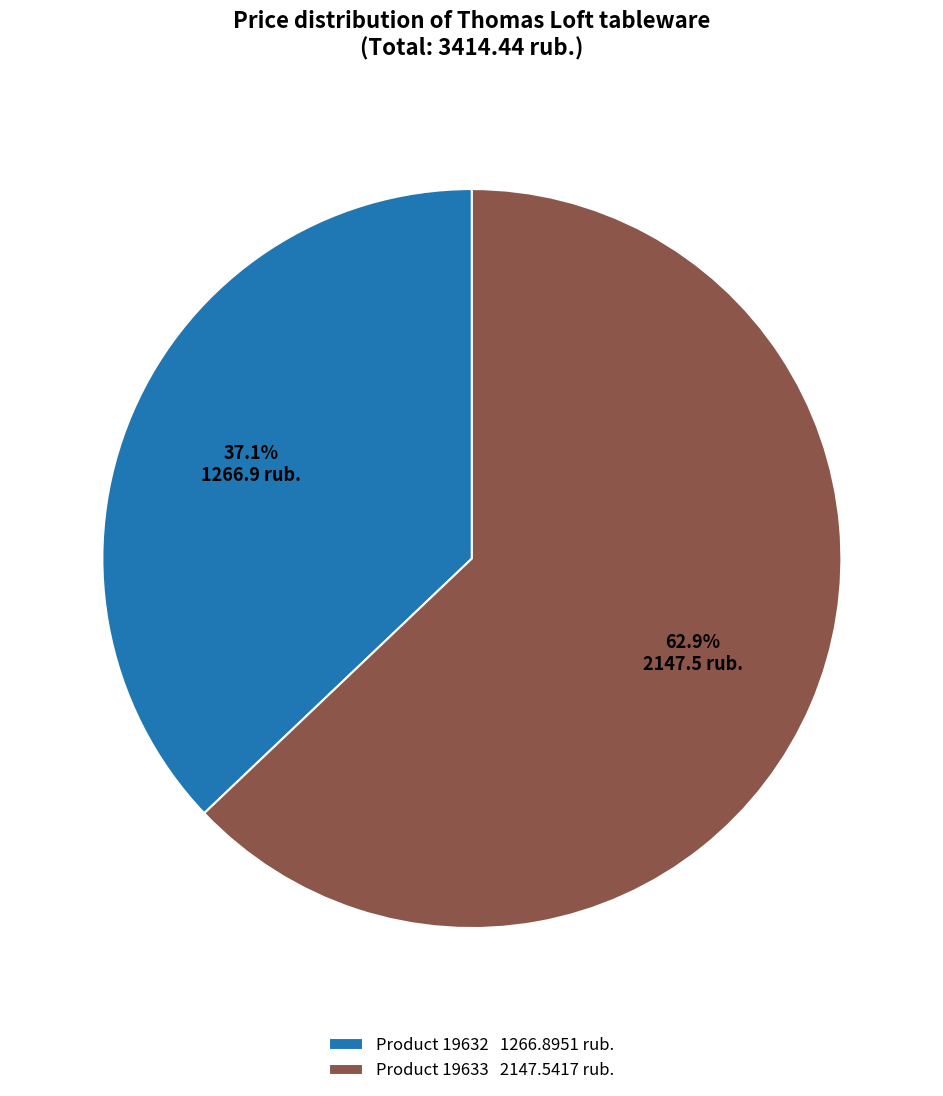

How much of the chart is everything except Product 19632 1266.8951 rub.?

62.9%